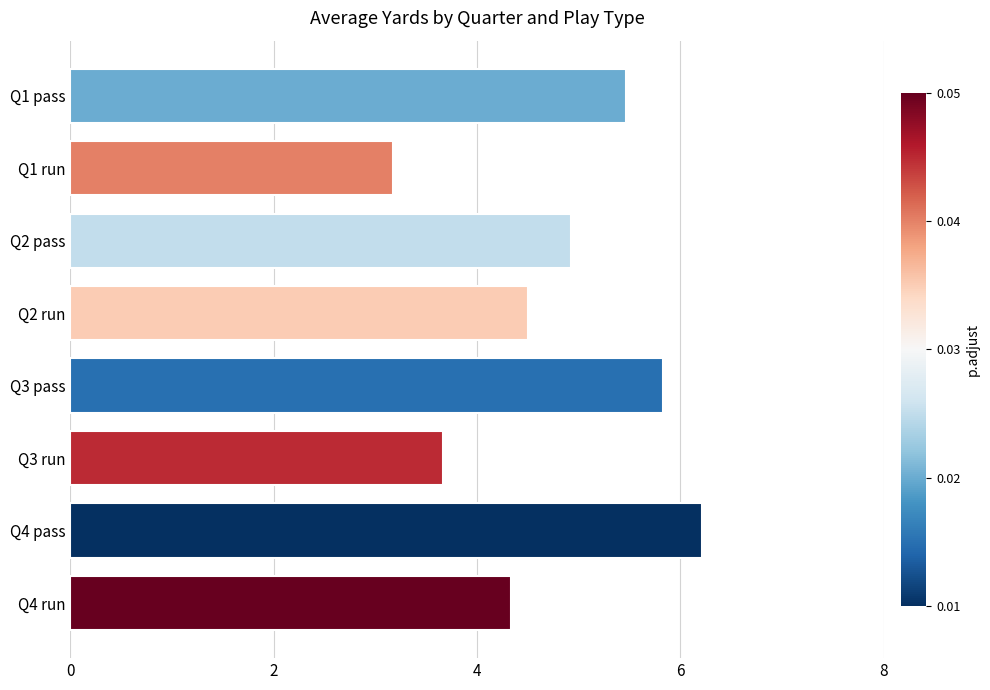

Reading top to bottom, list all the values displayed in this chart.

5.5	3.2	4.9	4.5	5.8	3.7	6.2	4.3